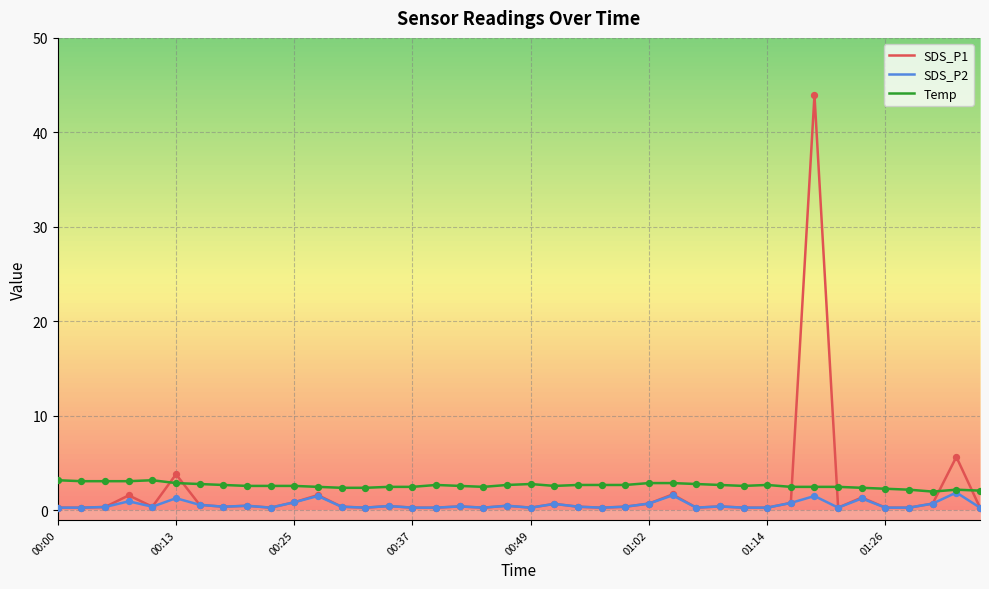

Which series has the largest range (max minus min)?

SDS_P1